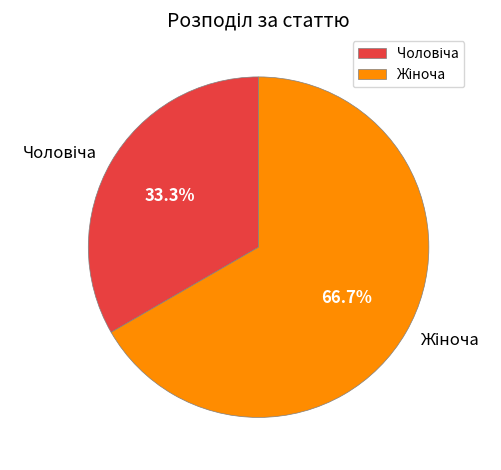

How many segments does this pie chart have?

2